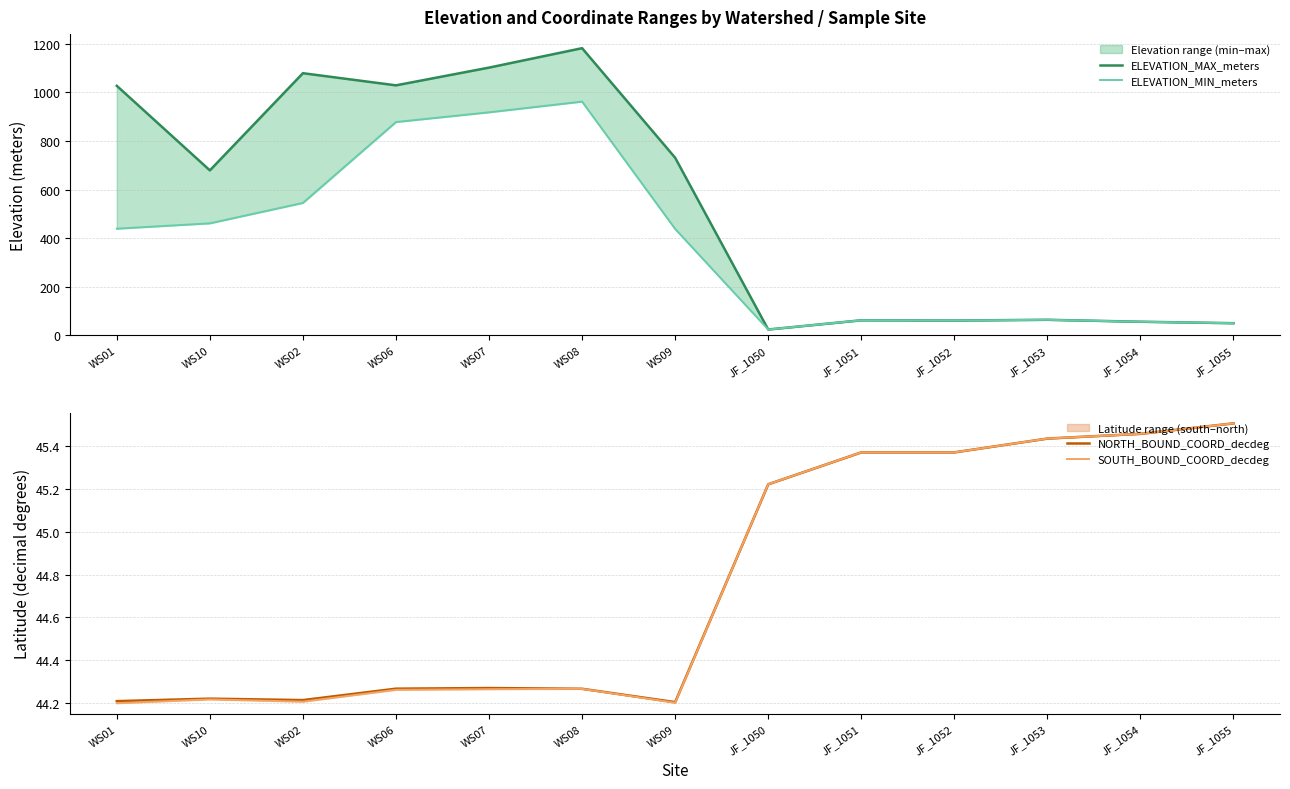

Where is the first local minimum for ELEVATION_MAX_meters?

WS10